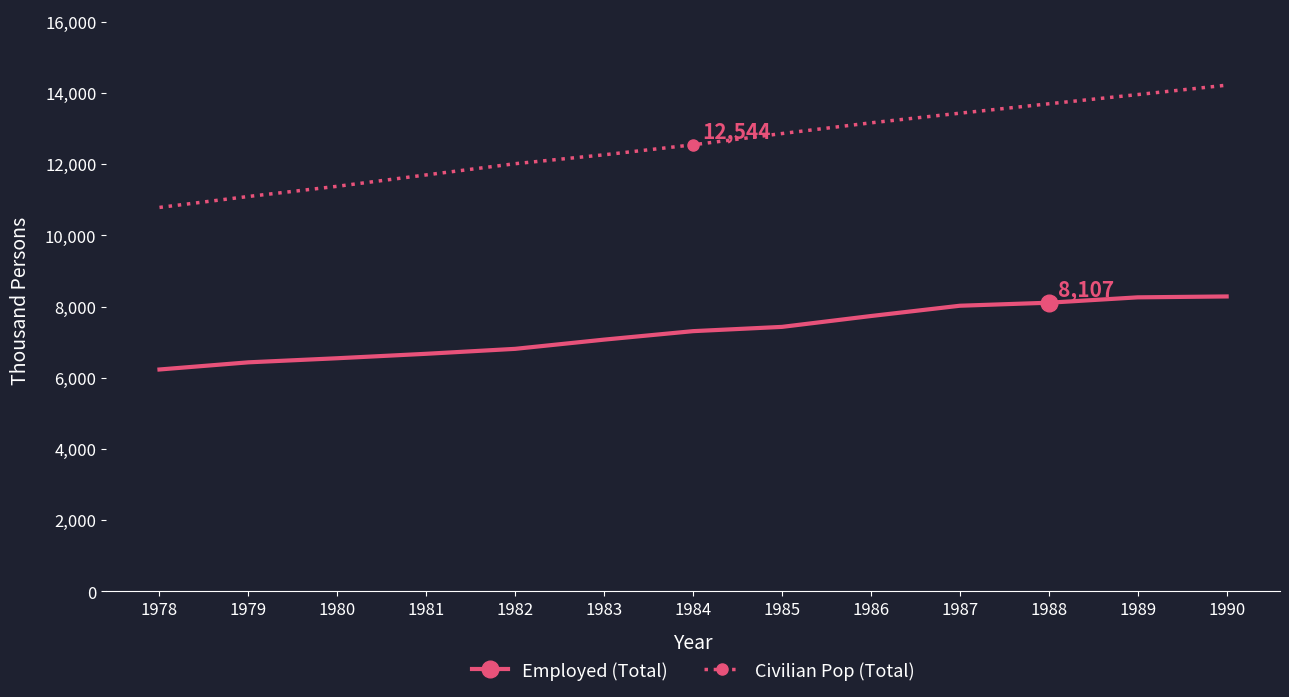

True or false: Civilian Pop (Total) and Employed (Total) intersect in this chart.

False